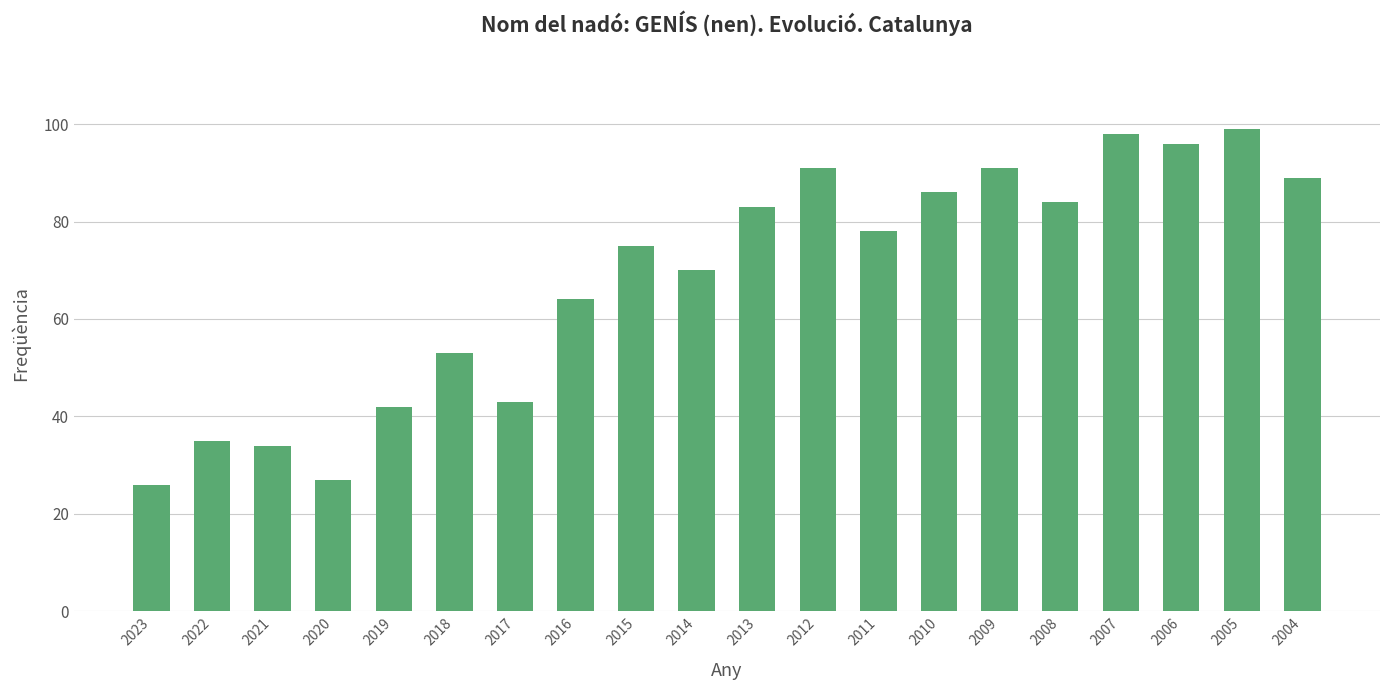

At which label is the value closest to 62?

2016